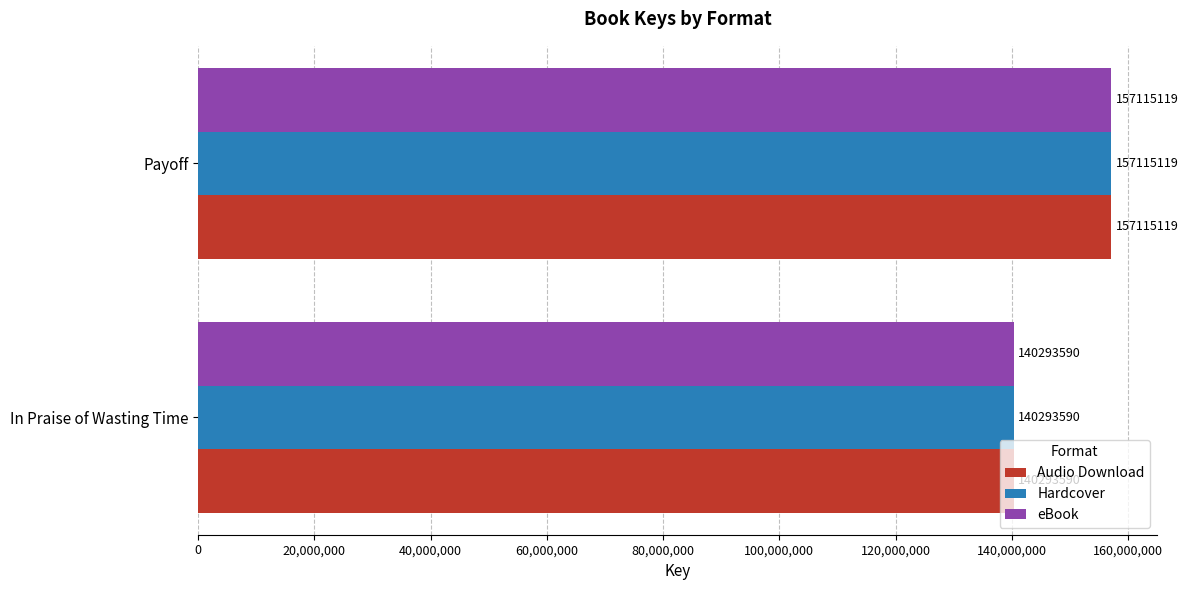

True or false: Hardcover has a value of 195207678 at In Praise of Wasting Time.

False